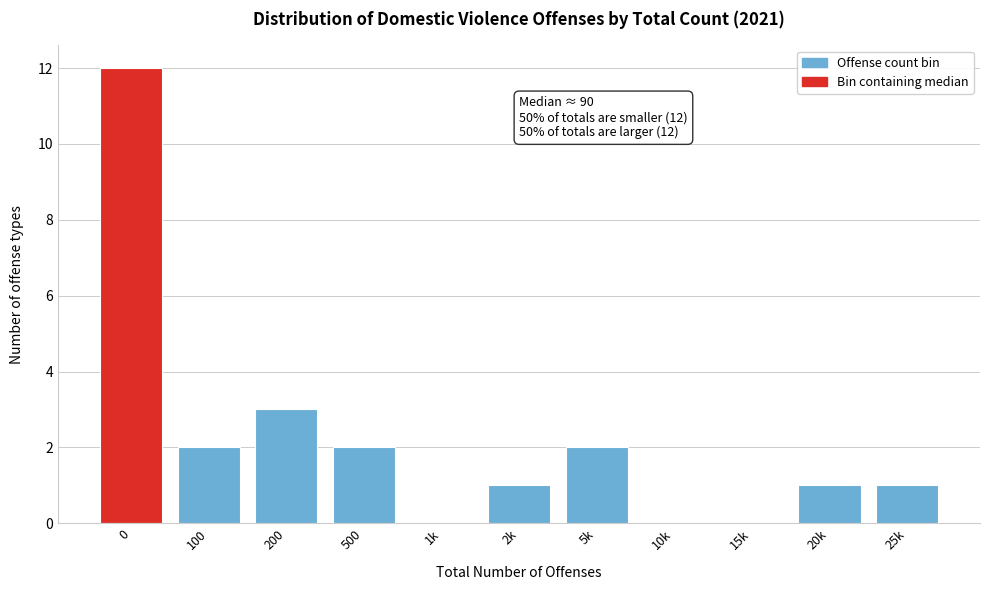

Reading left to right, extract all data points from this chart.

0=12	100=2	200=3	500=2	1k=0	2k=1	5k=2	10k=0	15k=0	20k=1	25k=1